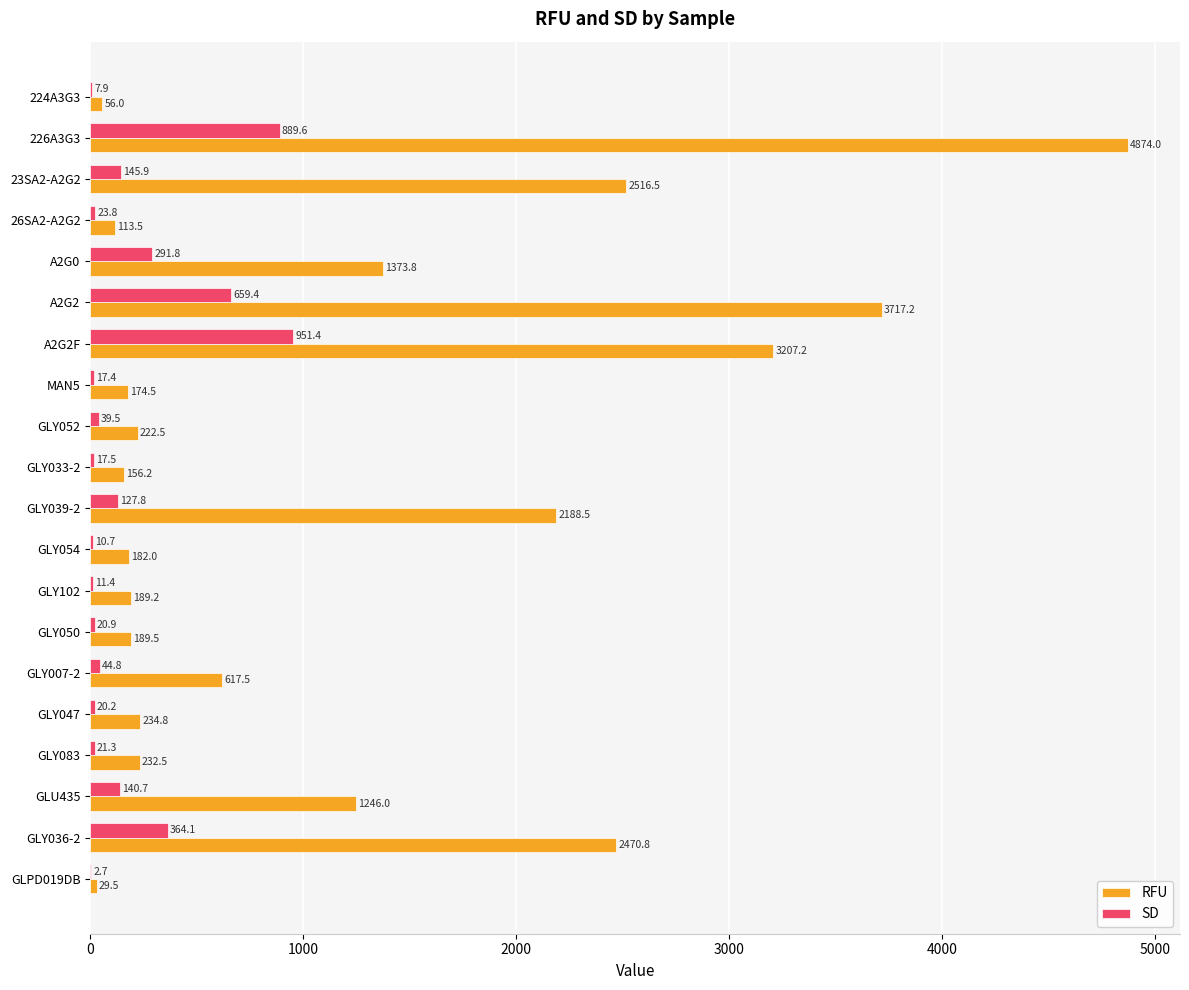

What is the maximum value for RFU?

4874.0